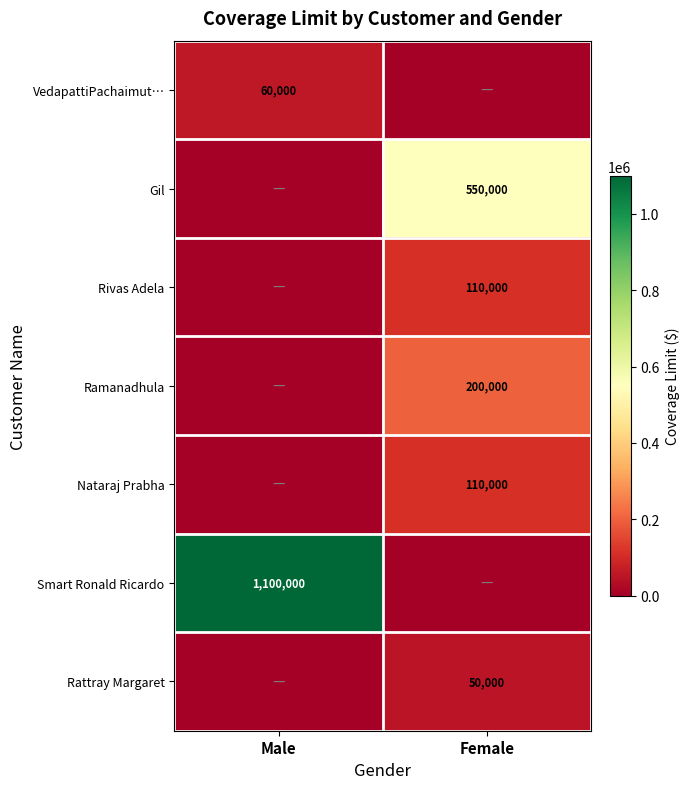

The value of Ramanadhula at Female is 200000. True or false?

True